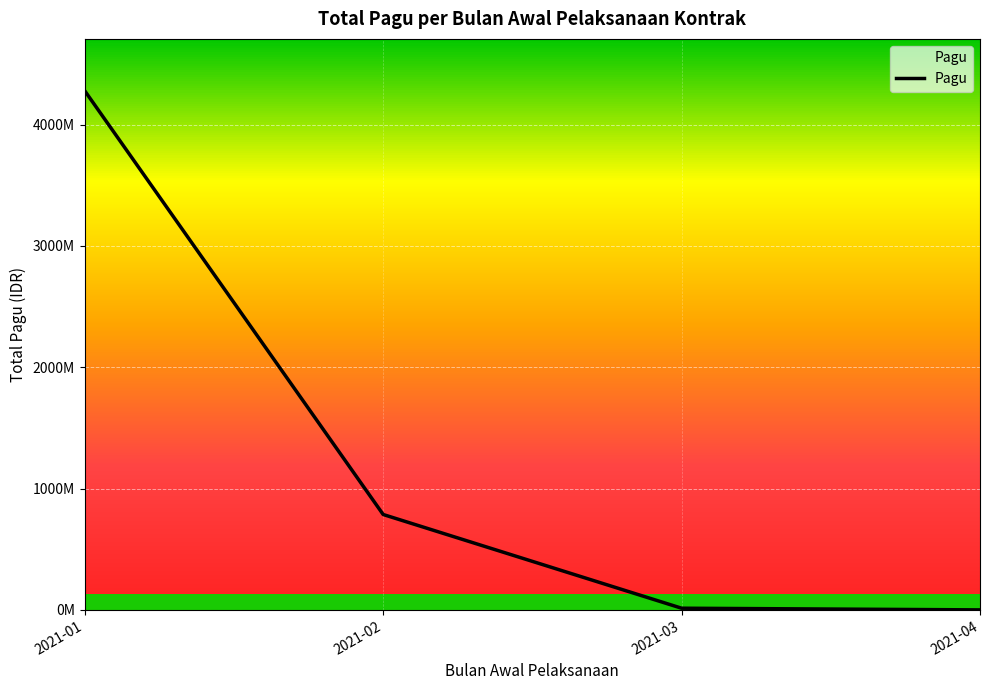

True or false: there are more than 1 points higher than both neighbors.

False